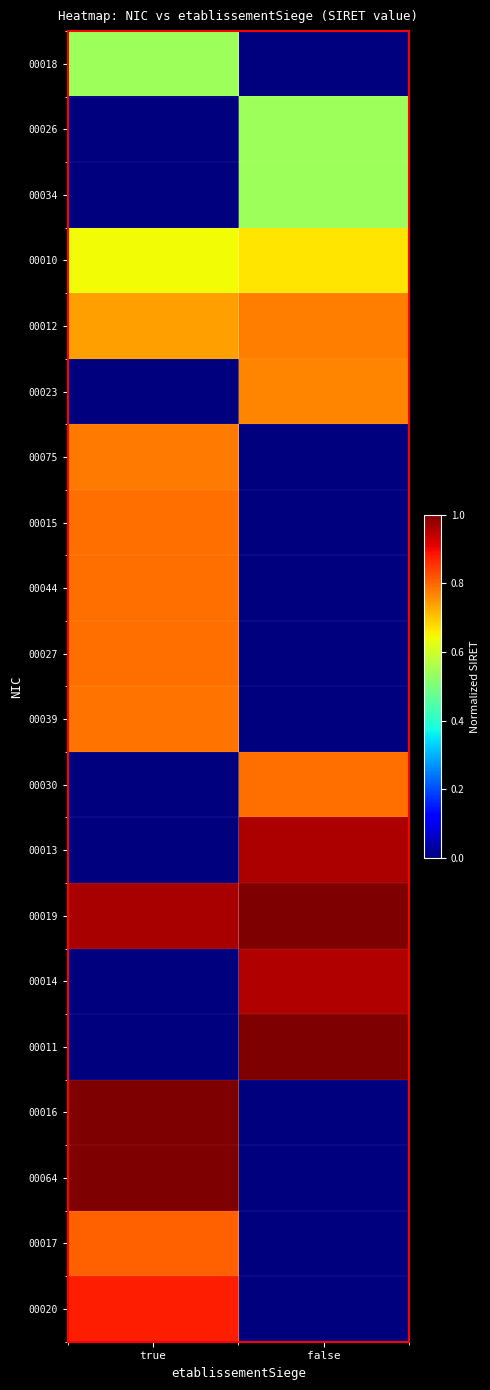

At how many categories does at least one series exceed 0?

2